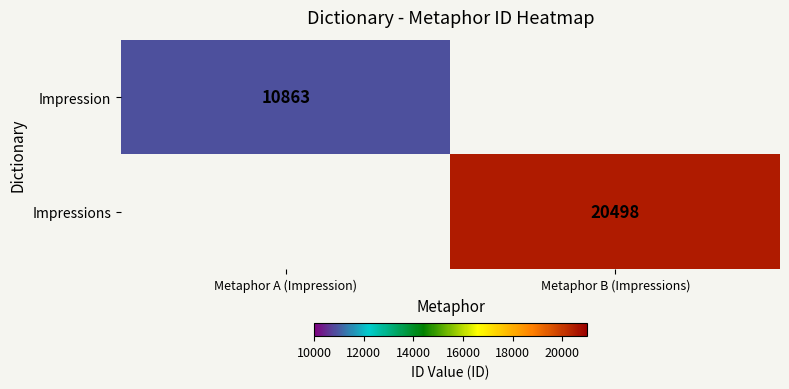

True or false: Impressions has a value of 20498 at Metaphor B (Impressions).

True